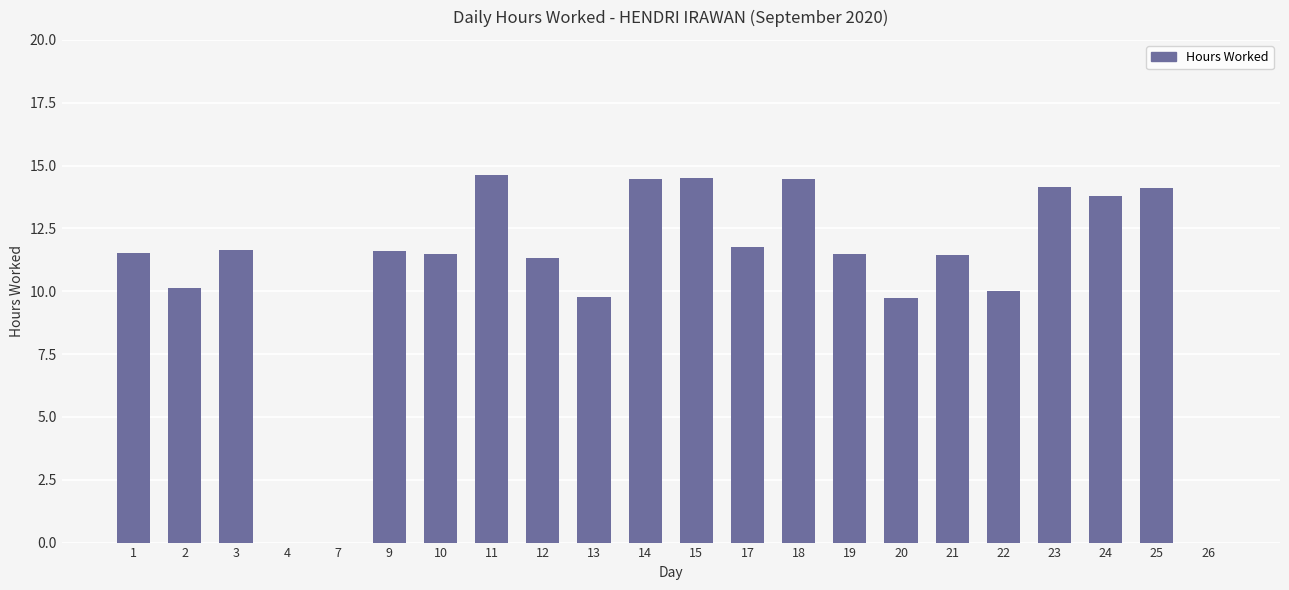

Approximately how many times larger is the value at 12 compared to 2?

1.1